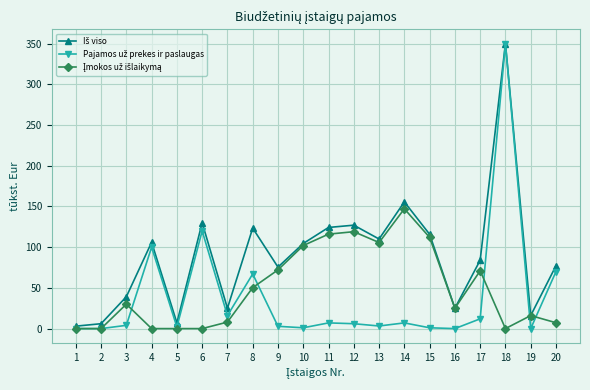

At which category is the sum across all series the highest?

18